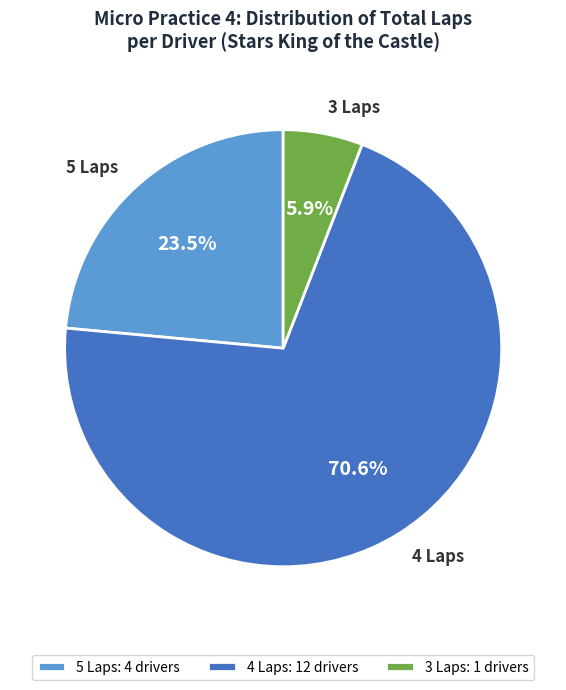

How many segments does this pie chart have?

3